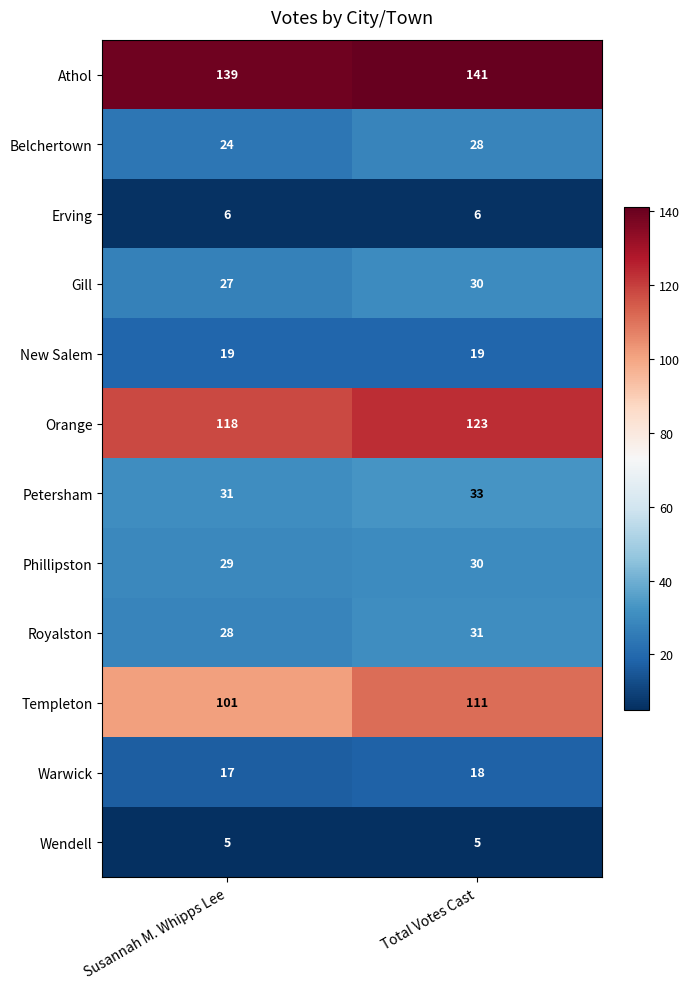

What is the maximum value for Templeton?

111